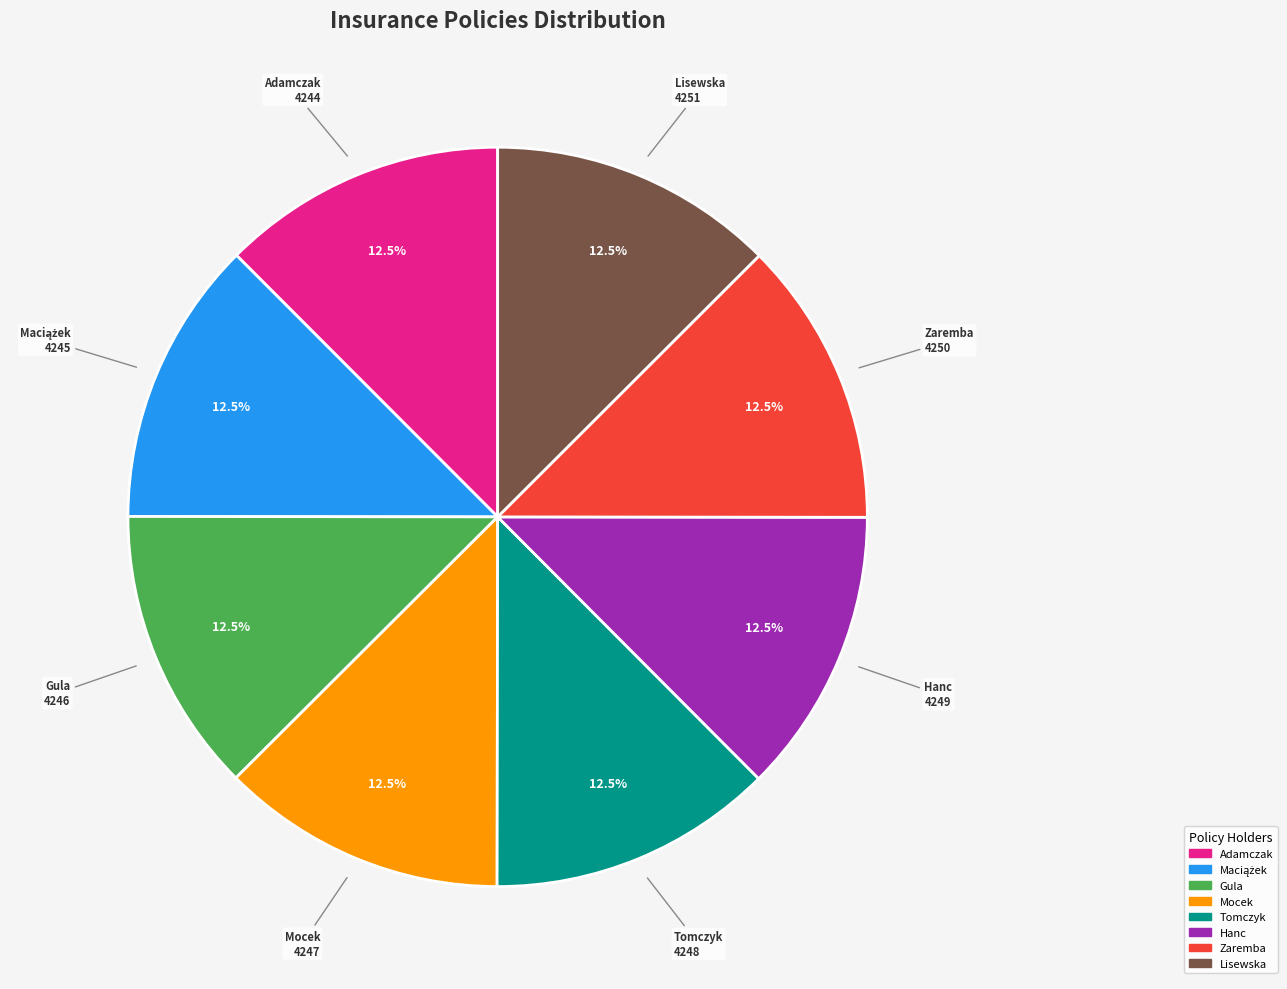

Approximately how many times larger is the value at Mocek compared to Tomczyk?

1.0